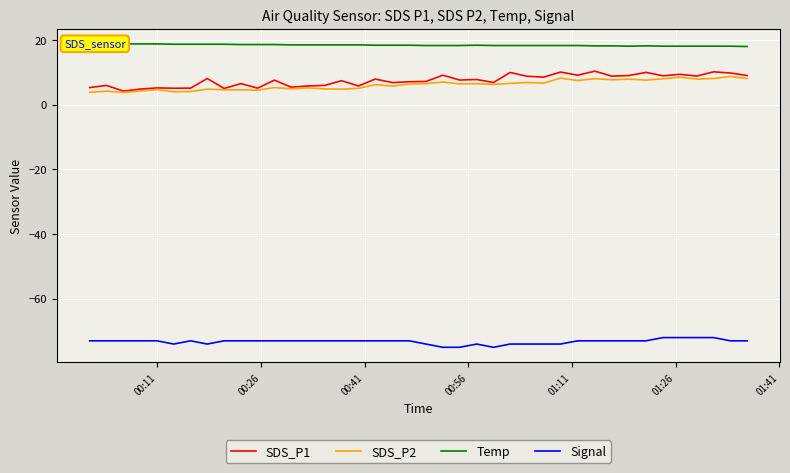

True or false: SDS_P1 and Signal intersect in this chart.

False